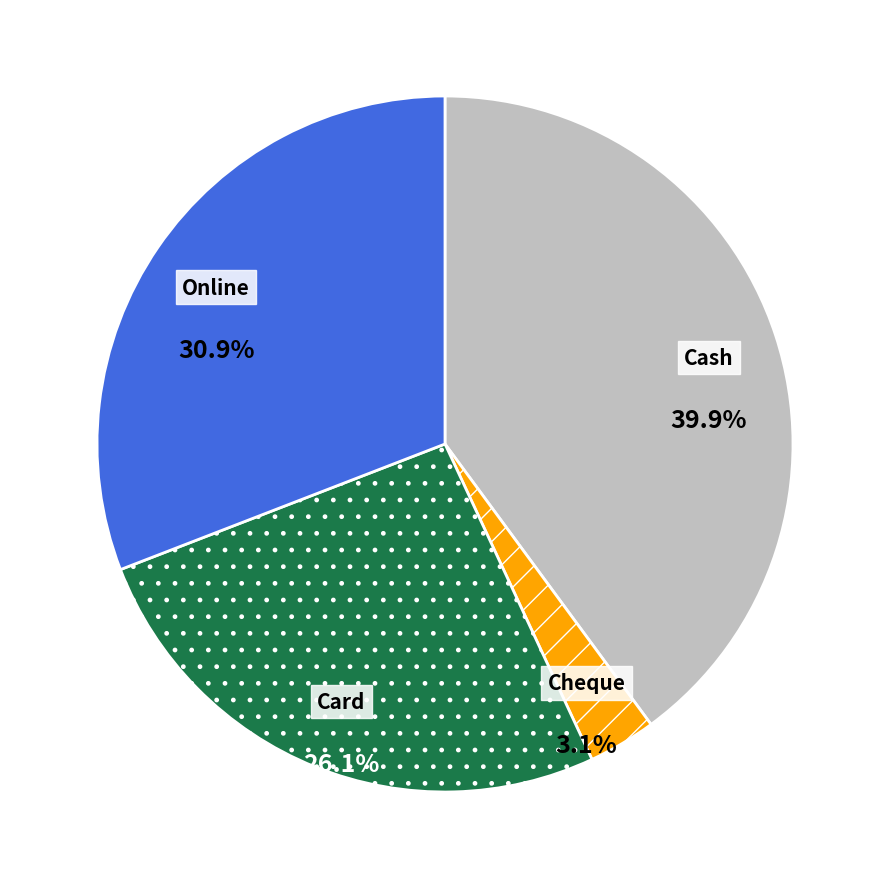

Is there a majority slice in this chart?

No